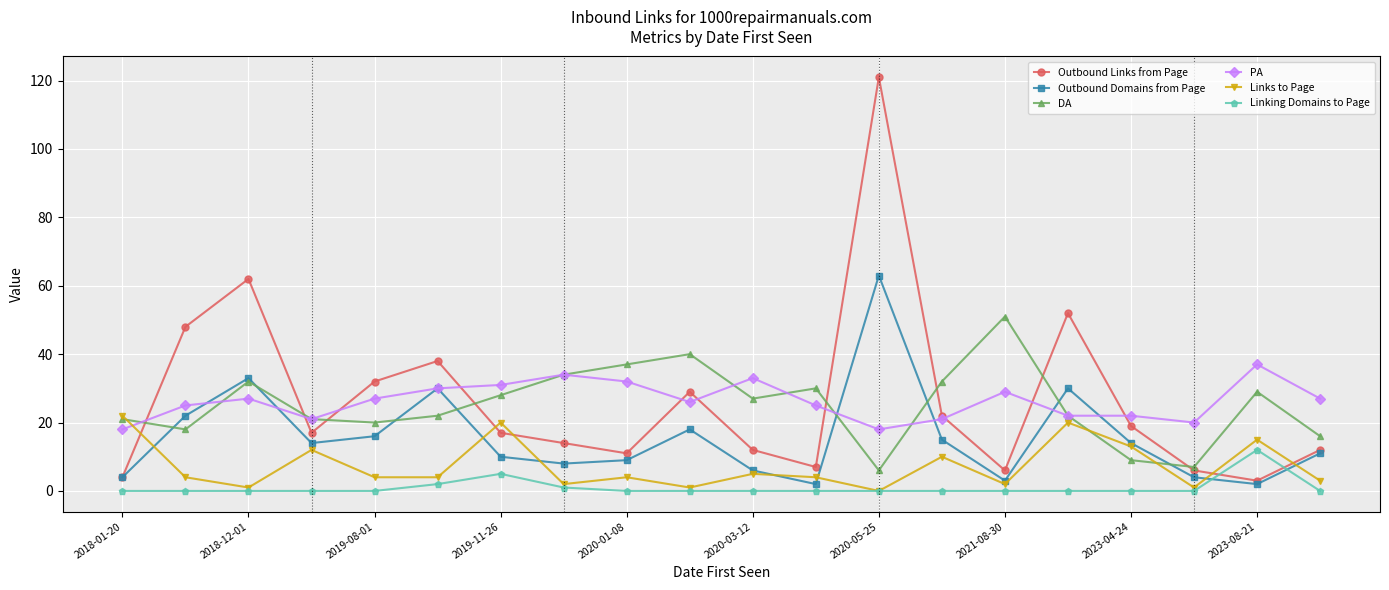

What is the maximum value for Links to Page?

22